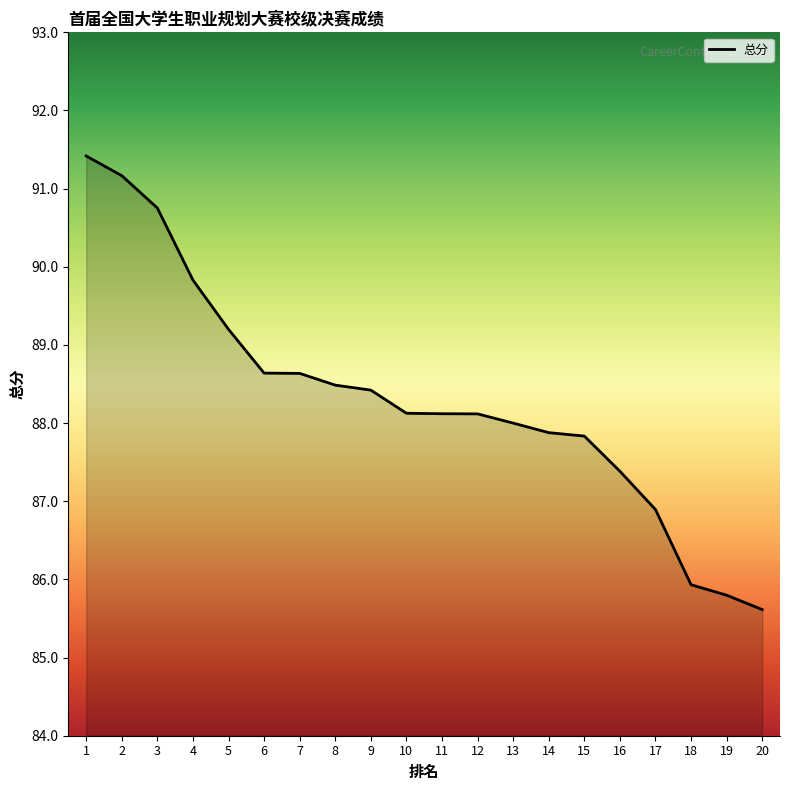

How many lines are shown in the chart?

1